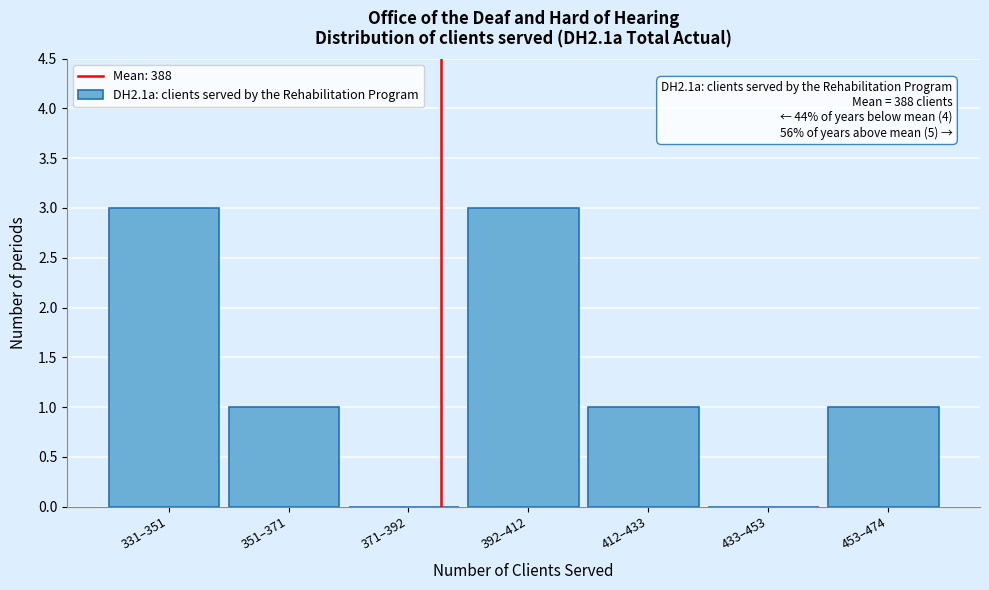

Reading right to left, what are all the values shown in this chart?

453–474=1	433–453=0	412–433=1	392–412=3	371–392=0	351–371=1	331–351=3